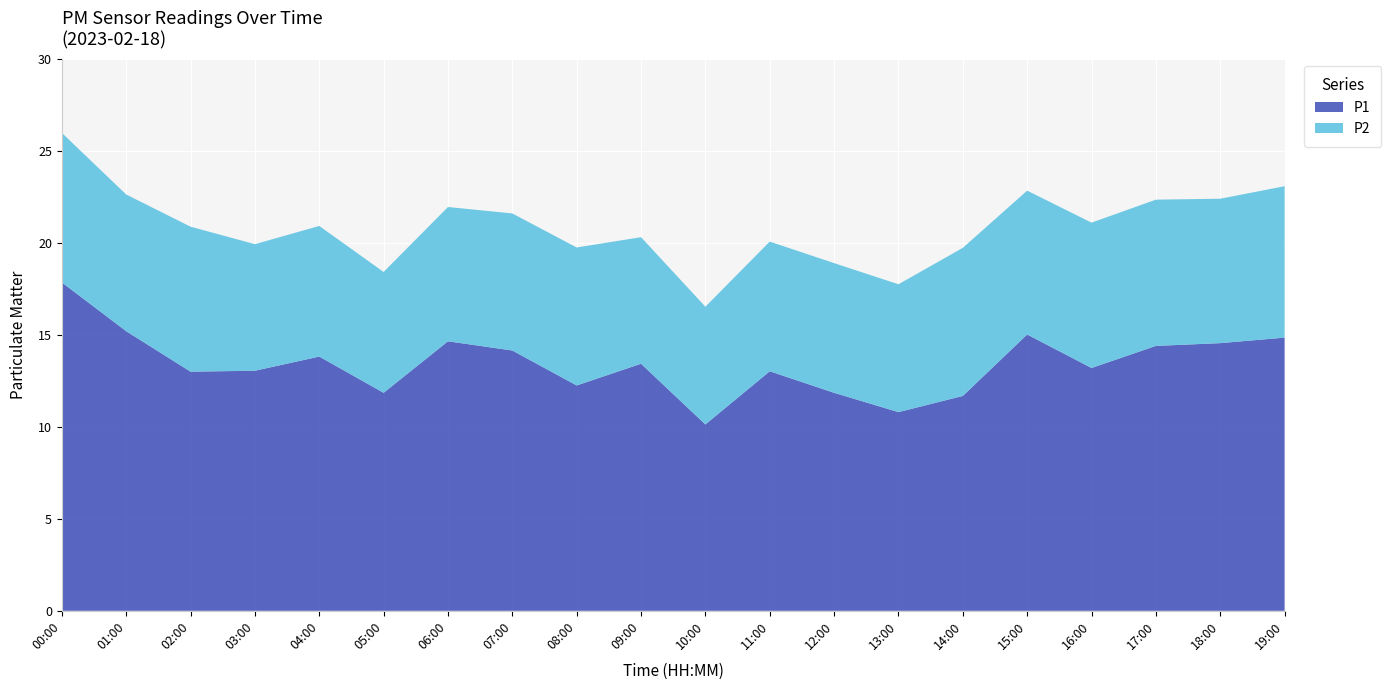

Reading left to right, what are all the values shown in this chart?

P1: 17.9	15.2	13.0	13.1	13.8	11.8	14.7	14.2	12.2	13.4	10.1	13.0	11.8	10.8	11.7	15.0	13.2	14.4	14.6	14.8
P2: 8.1	7.4	7.9	6.9	7.1	6.6	7.3	7.5	7.5	6.9	6.4	7.0	7.0	7.0	8.1	7.8	7.9	8.0	7.8	8.2